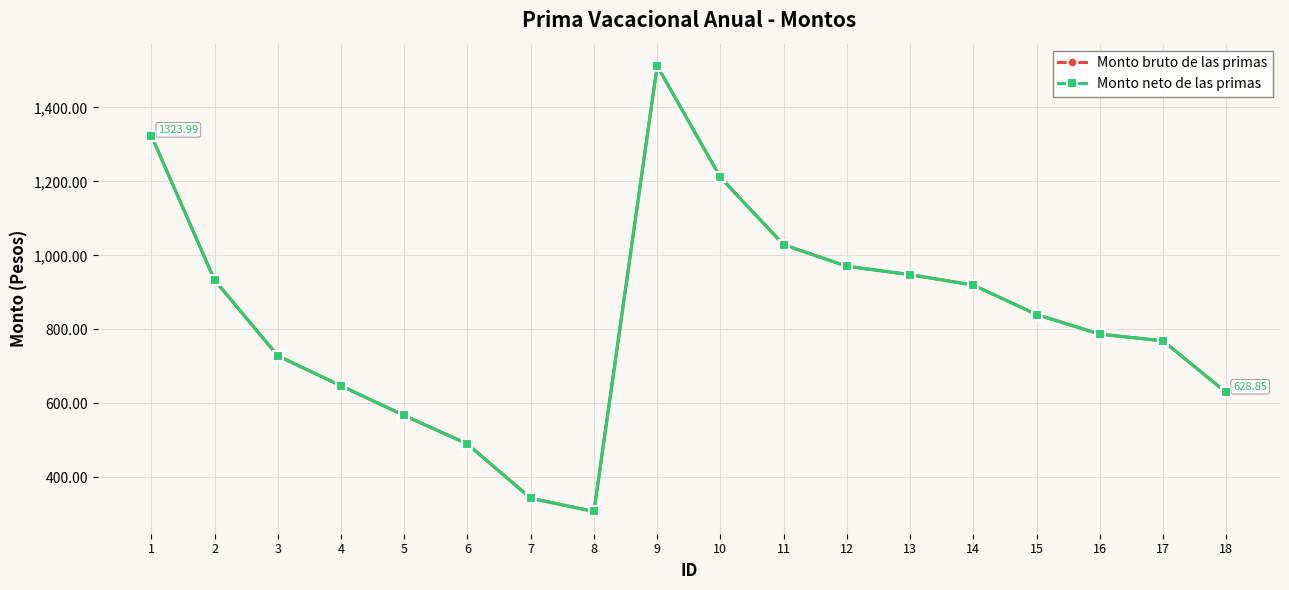

Does the chart have visible grid lines?

Yes